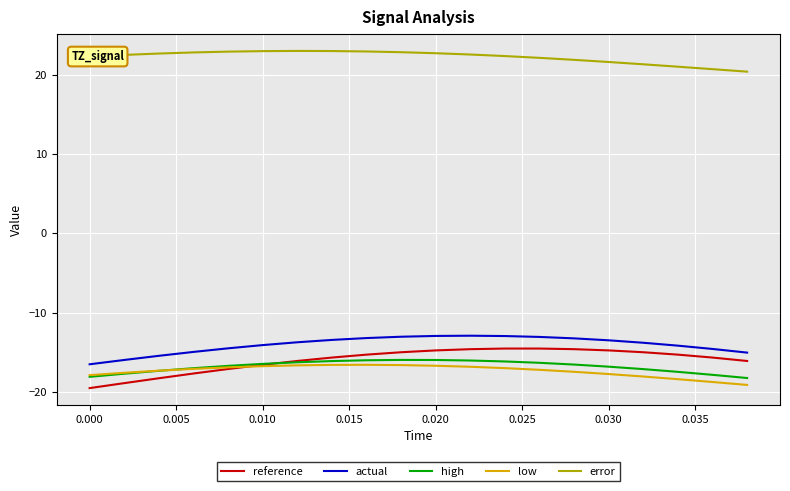

Which series has the largest total across all categories?

error